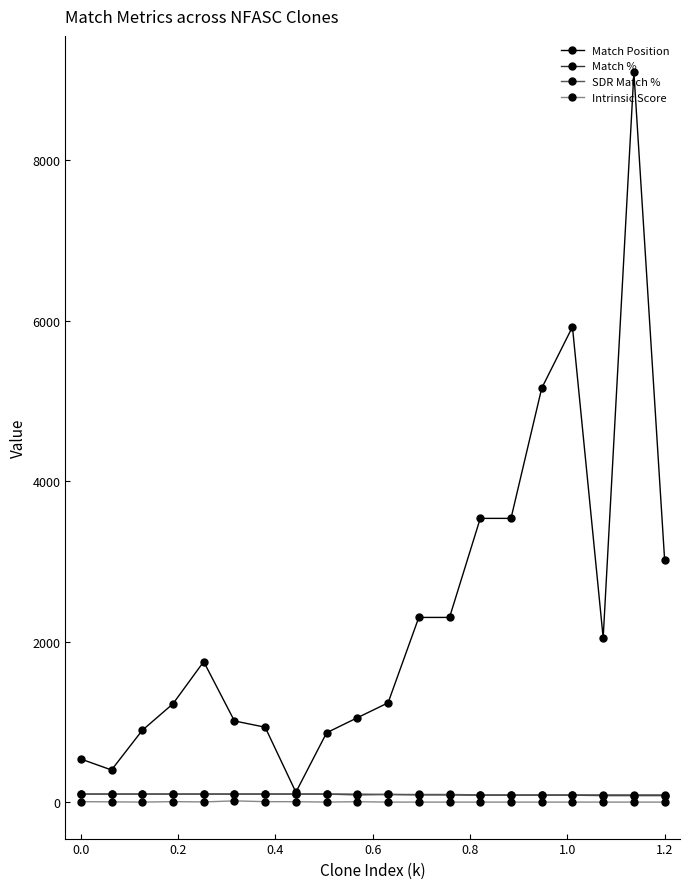

Which series has the largest total across all categories?

Match Position